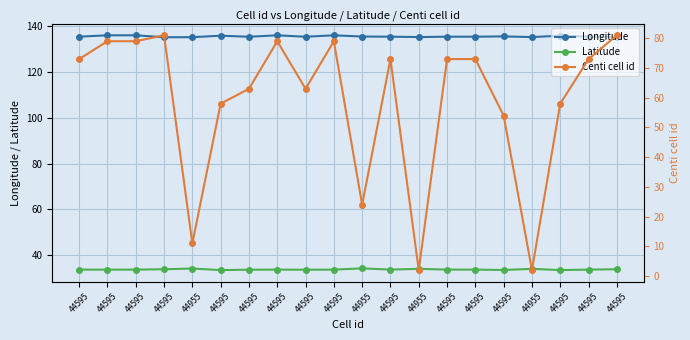

List the series in order of their overall mean, lowest first.

Latitude, Centi cell id, Longitude